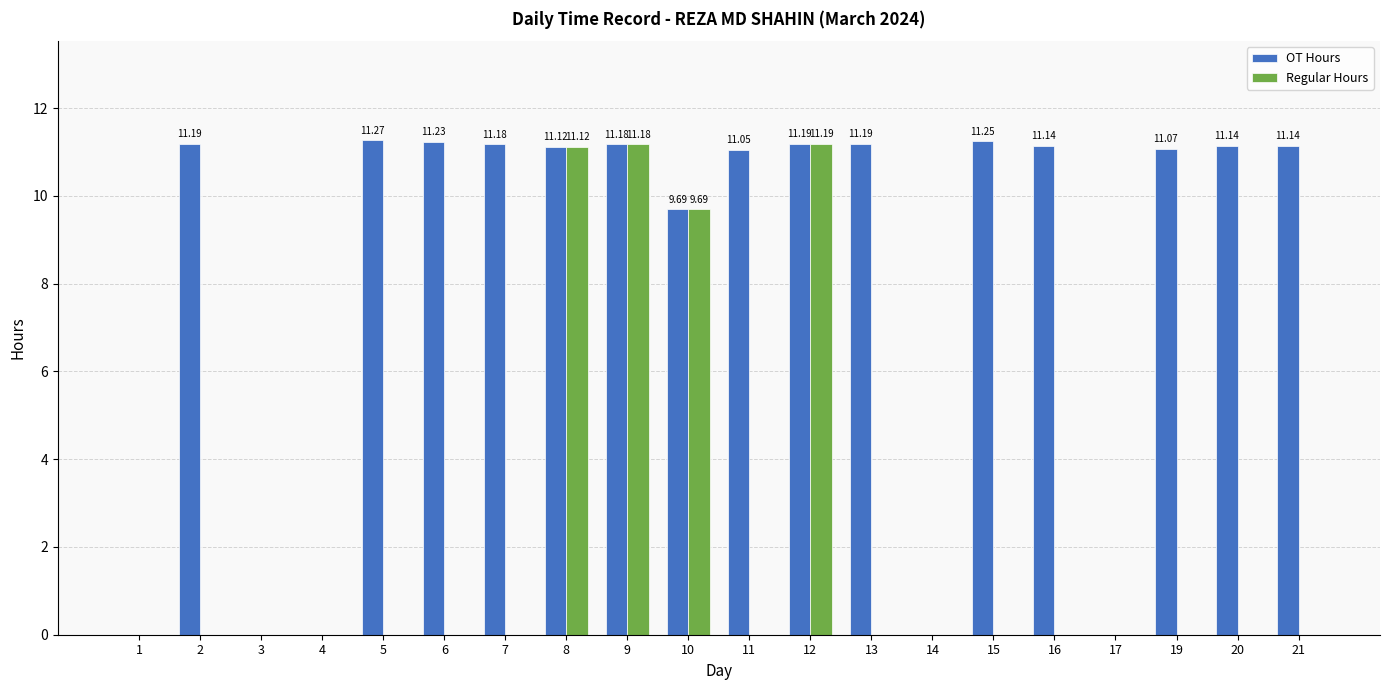

Between 10 and 20, which series saw the biggest shift?

Regular Hours